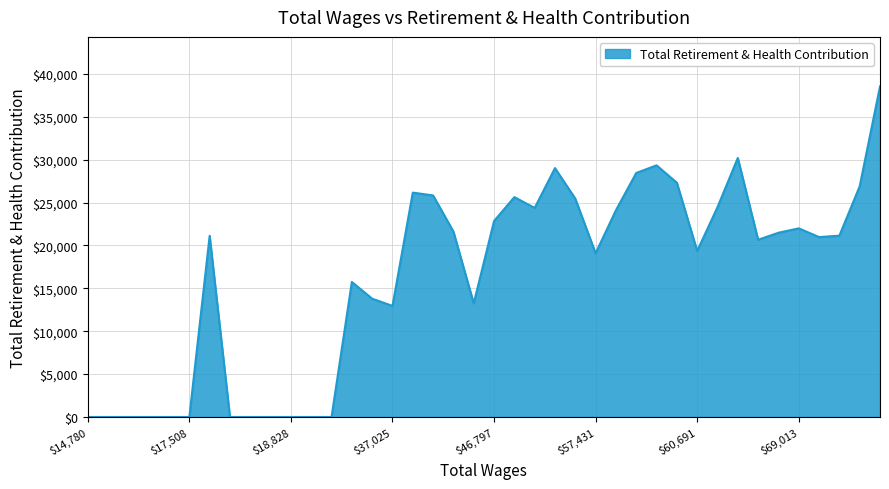

What is the greatest value displayed?

38544